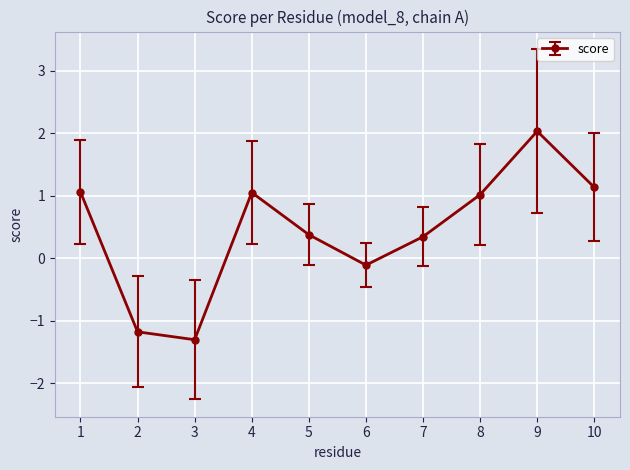

Which label corresponds to the largest value in the chart?

9